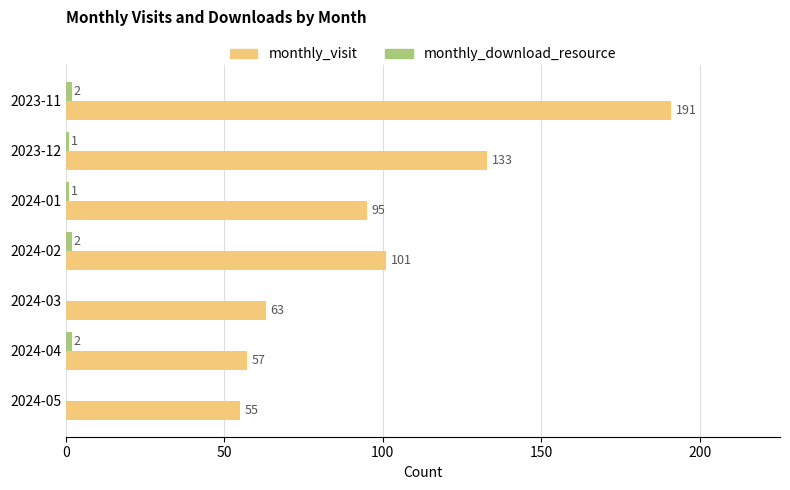

Count the number of data series in this chart.

2